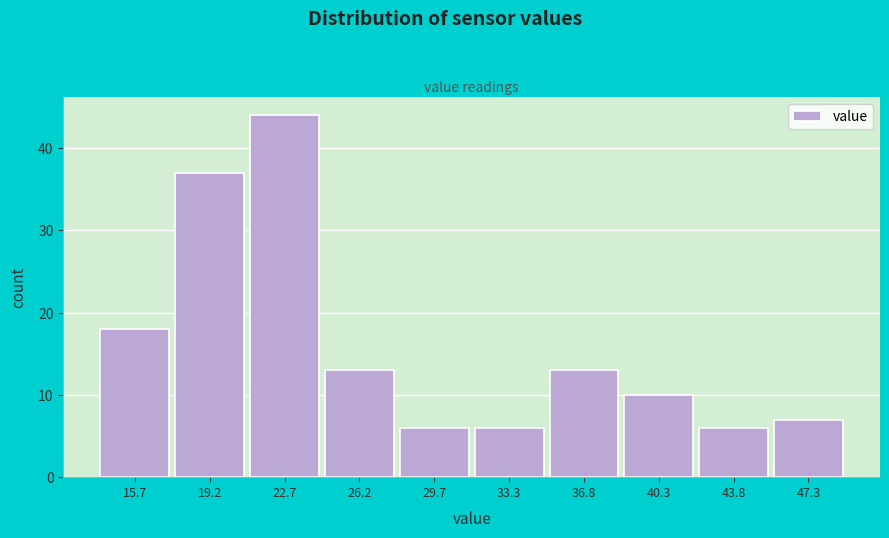

Reading left to right, list every bar in this chart as the range it spans on the x-axis followed by its height. Neither the bar edges nor the heights are printed on the chart, so give them approximately, as read against the axes.

14.0 to 17.5: 18
17.5 to 21.0: 37
21.0 to 24.5: 44
24.5 to 28.0: 13
28.0 to 31.5: 6
31.5 to 35.0: 6
35.0 to 38.5: 13
38.5 to 42.0: 10
42.0 to 45.5: 6
45.5 to 49.0: 7